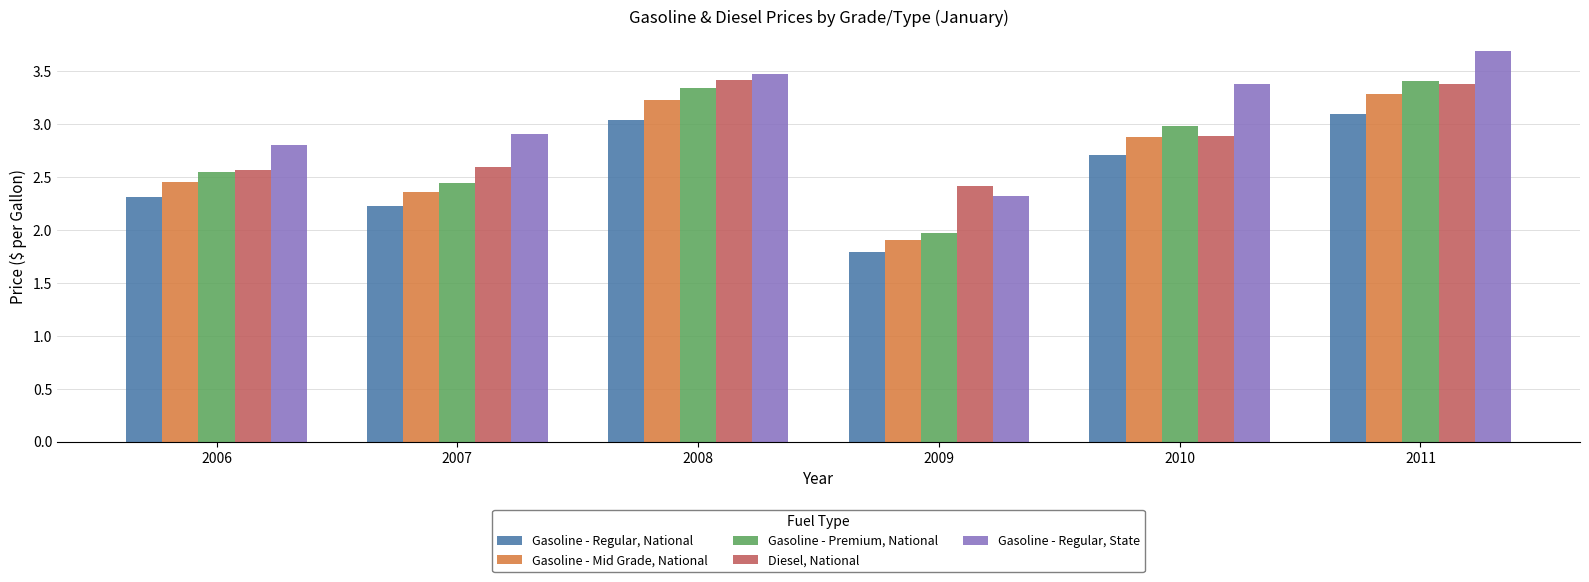

What is the difference between the maximum and second lowest values in the Gasoline - Mid Grade, National series?

0.9